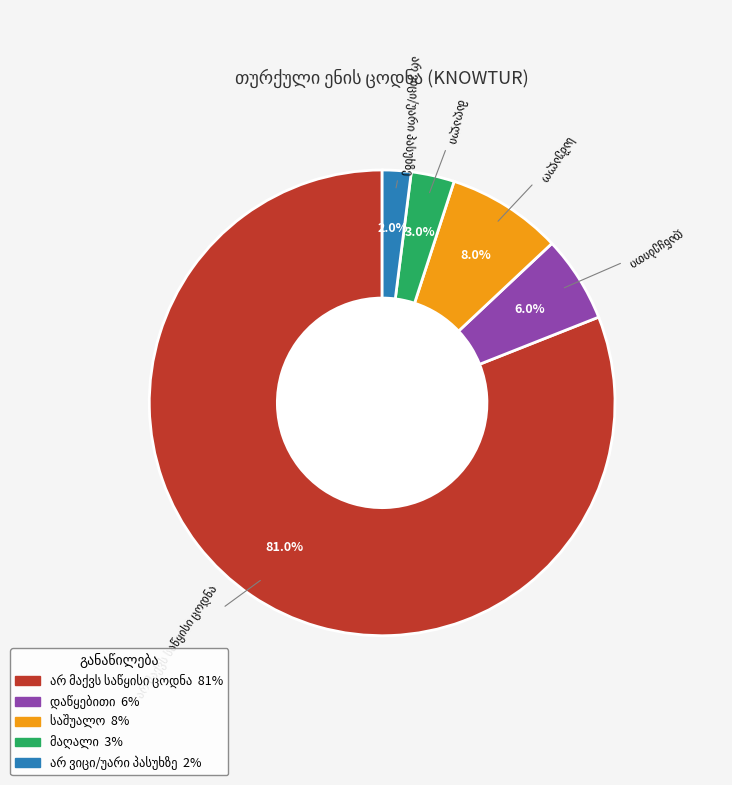

Is there any slice that represents more than half of the pie?

Yes